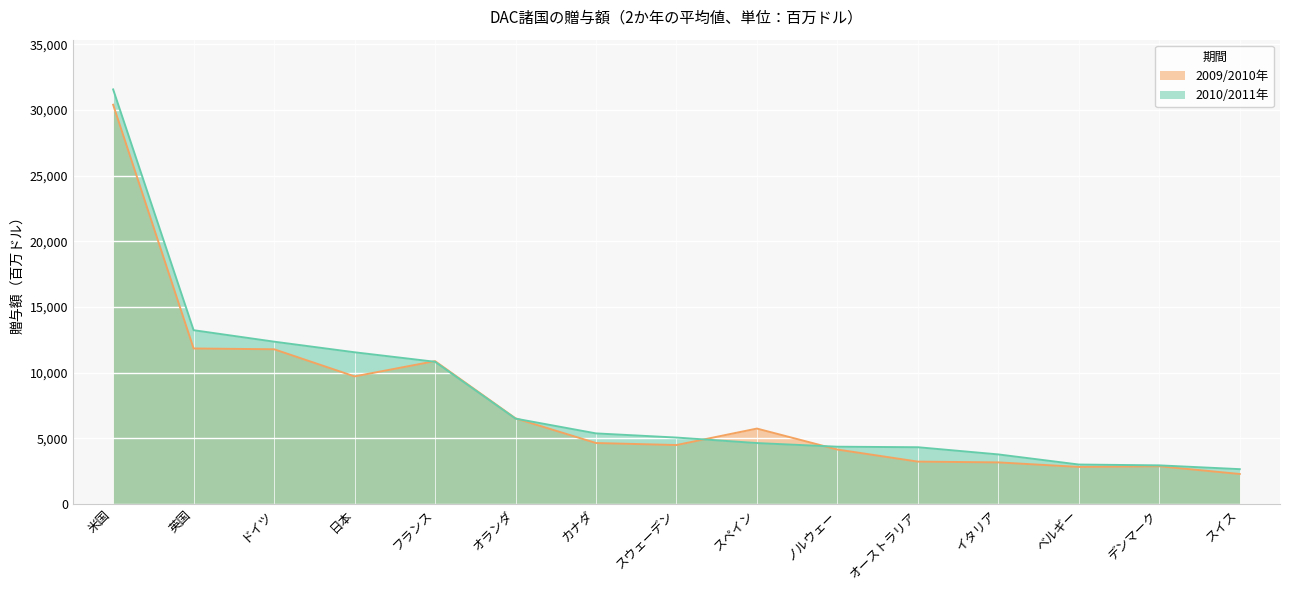

True or false: 2009/2010年 has a value of 11848.7 at 英国.

True